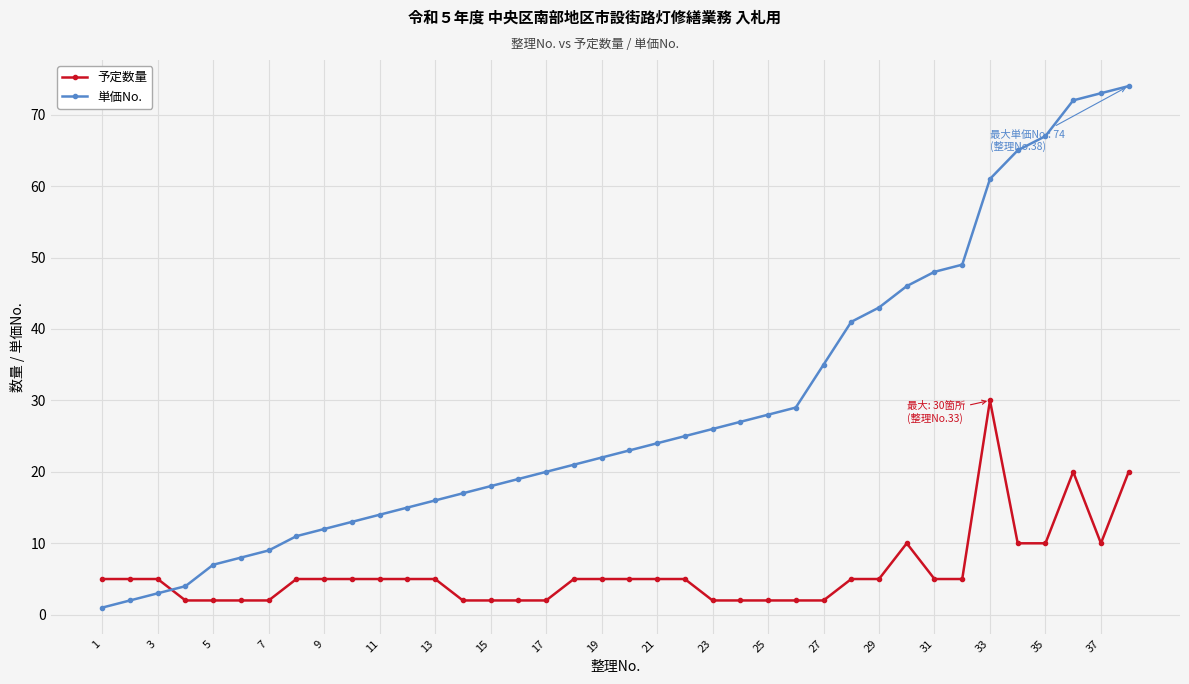

Which series has the largest total across all categories?

単価No.